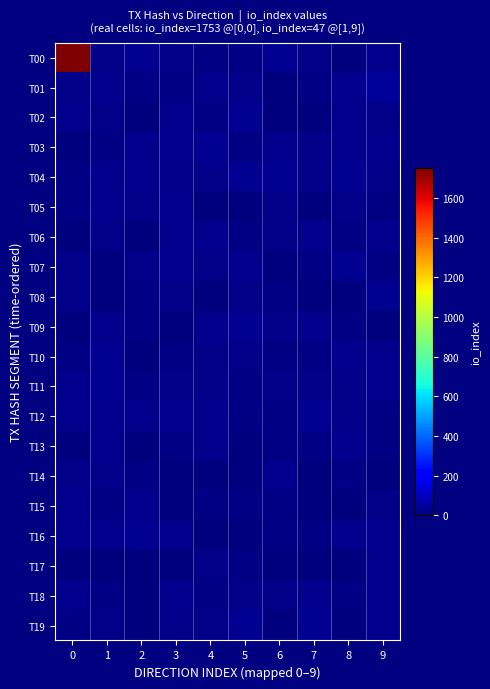

Which series has the widest spread of values?

T00